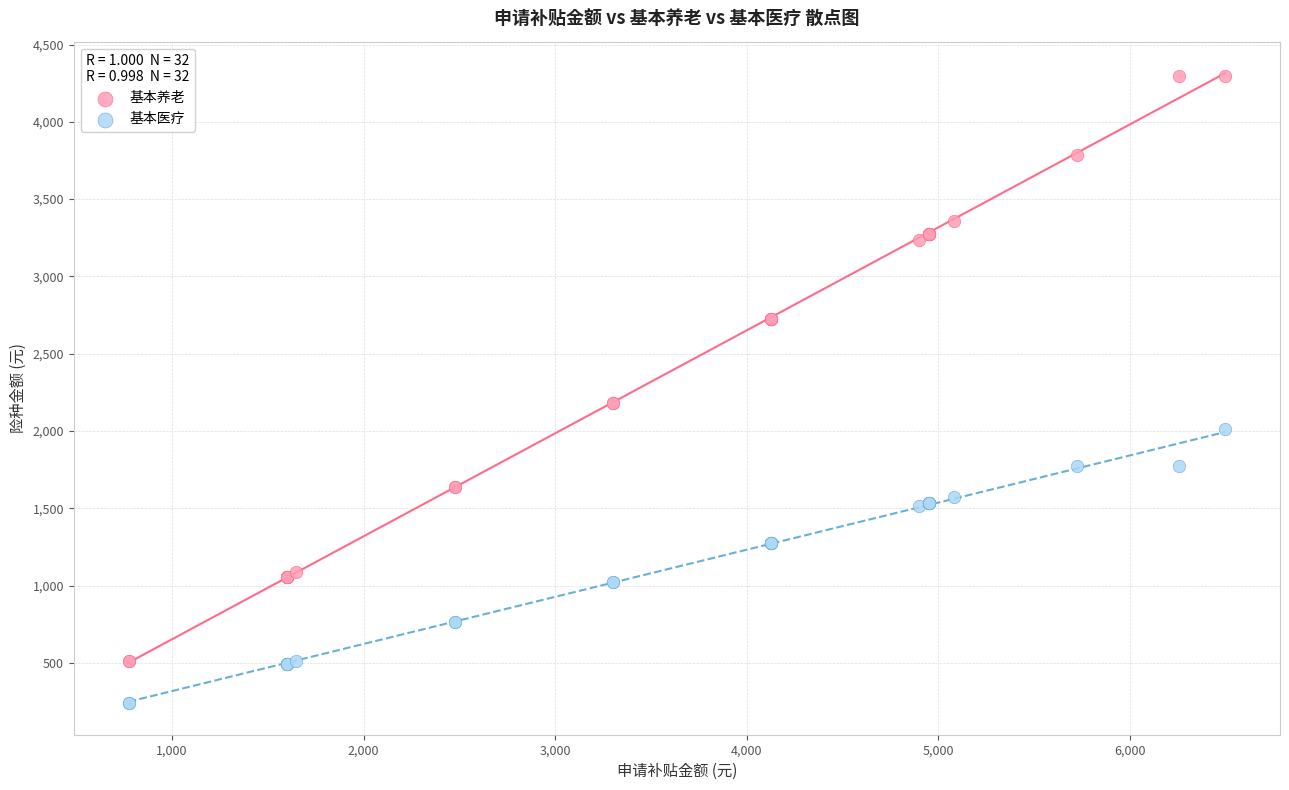

What are all the series names shown in the legend?

基本养老, 基本医疗